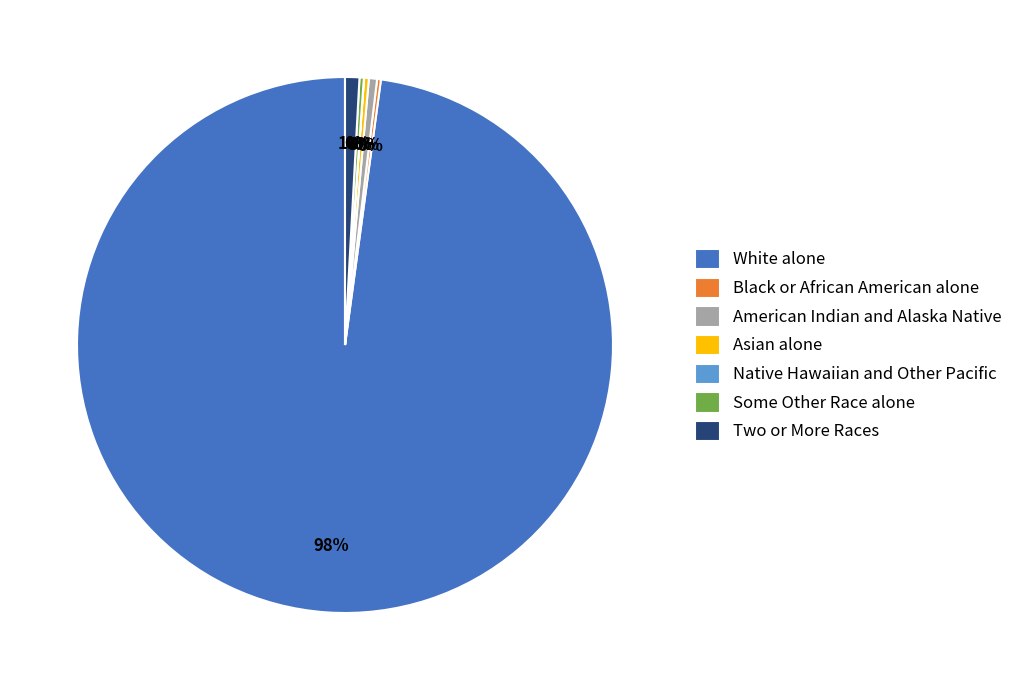

To the nearest percent, what is the average slice percentage?

14%